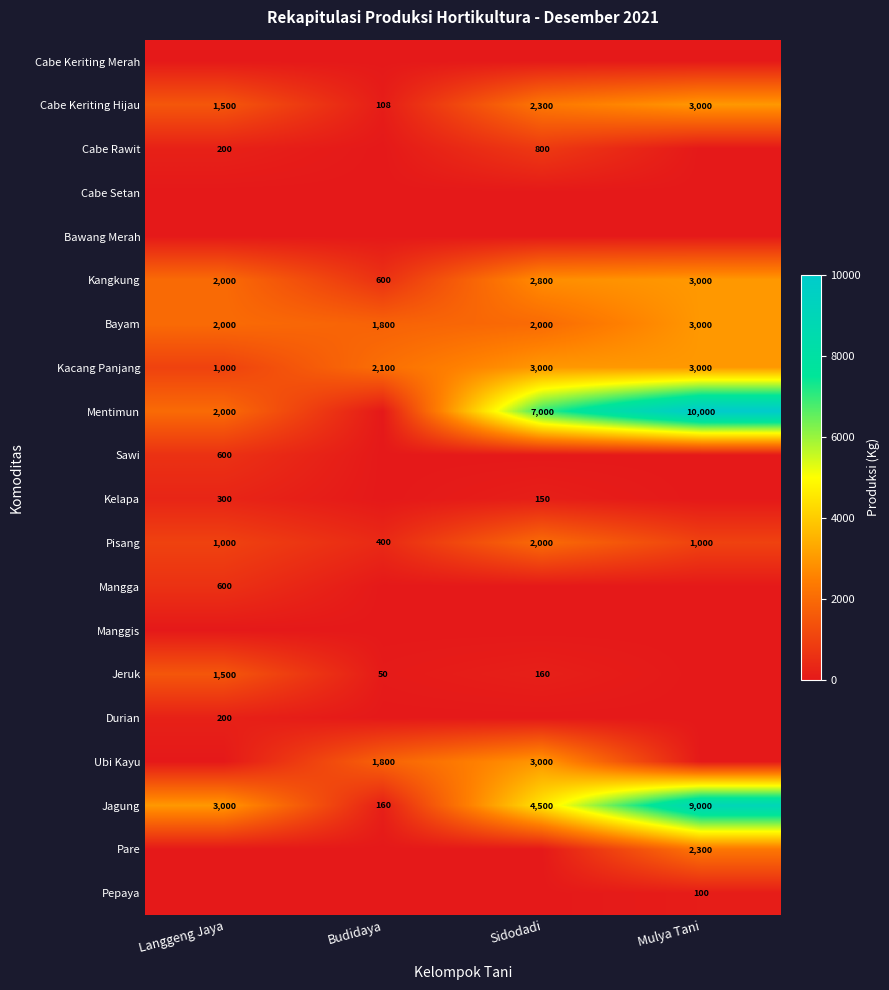

List the labels in order of Kangkung value, smallest first.

Budidaya, Langgeng Jaya, Sidodadi, Mulya Tani